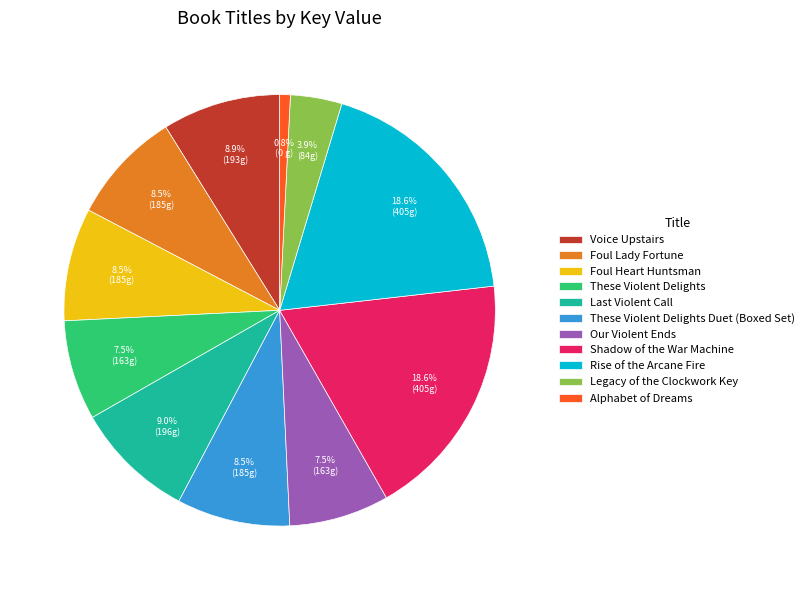

Which category has the smallest portion of the pie?

Alphabet of Dreams